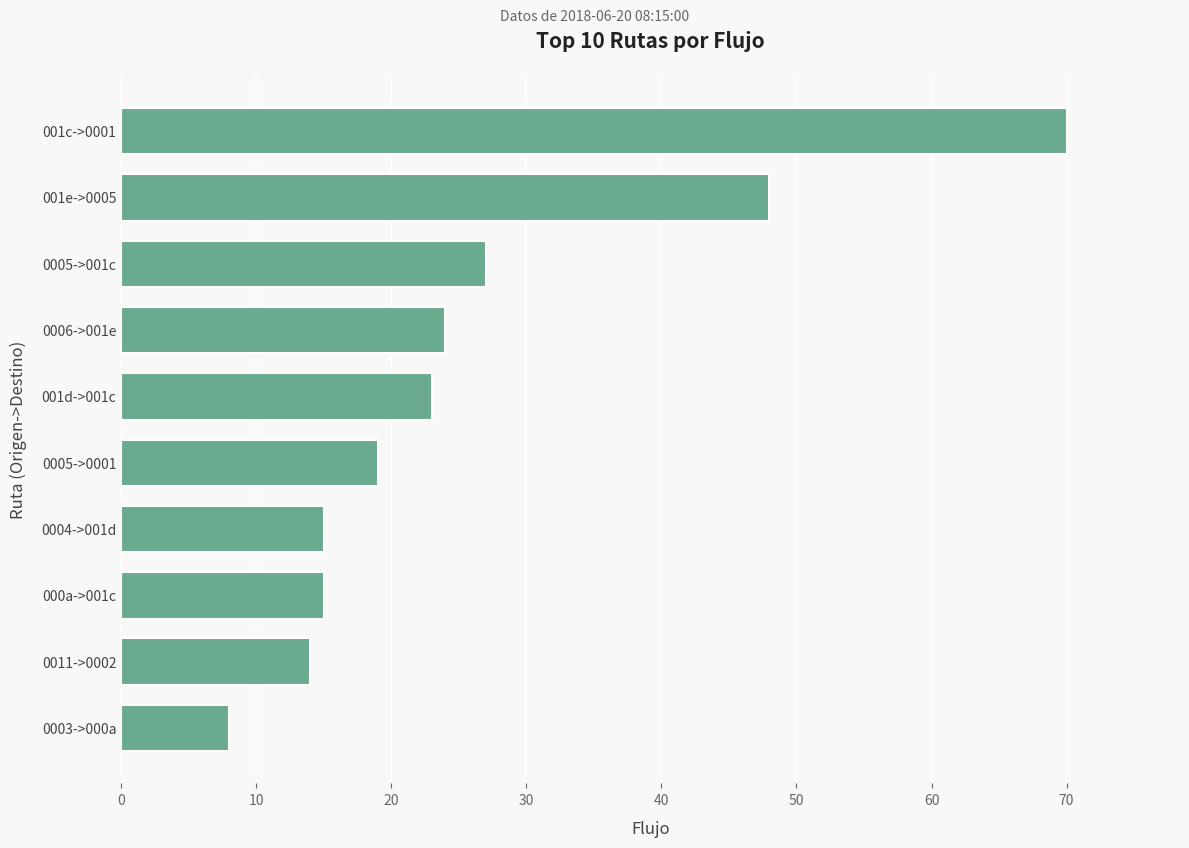

What is the difference between the maximum and minimum values?

62